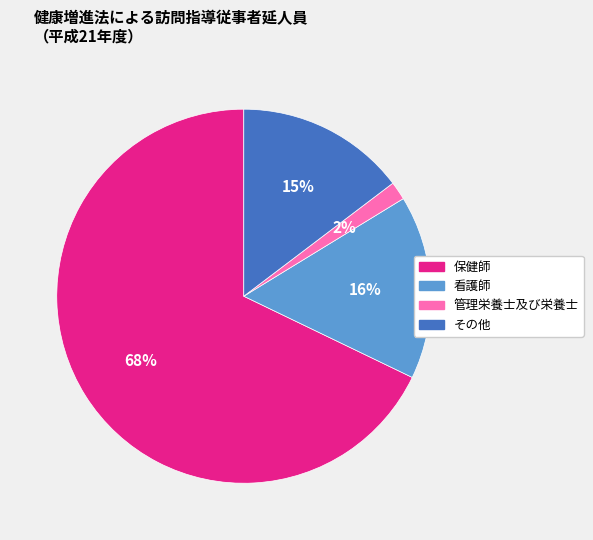

Which category has the smallest portion of the pie?

管理栄養士及び栄養士